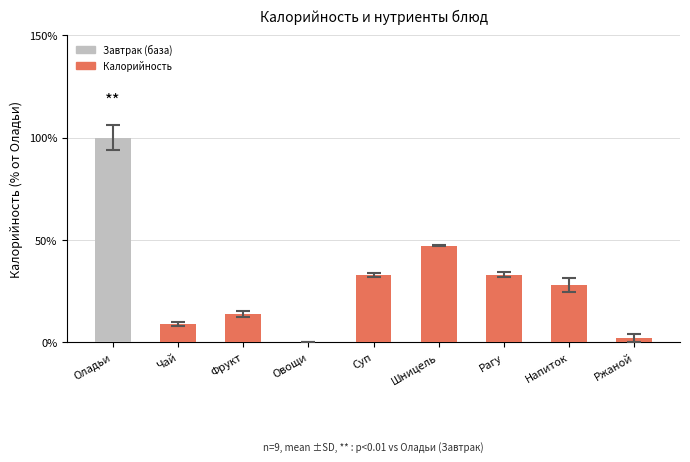

The value at Шницель is 47.3. True or false?

True